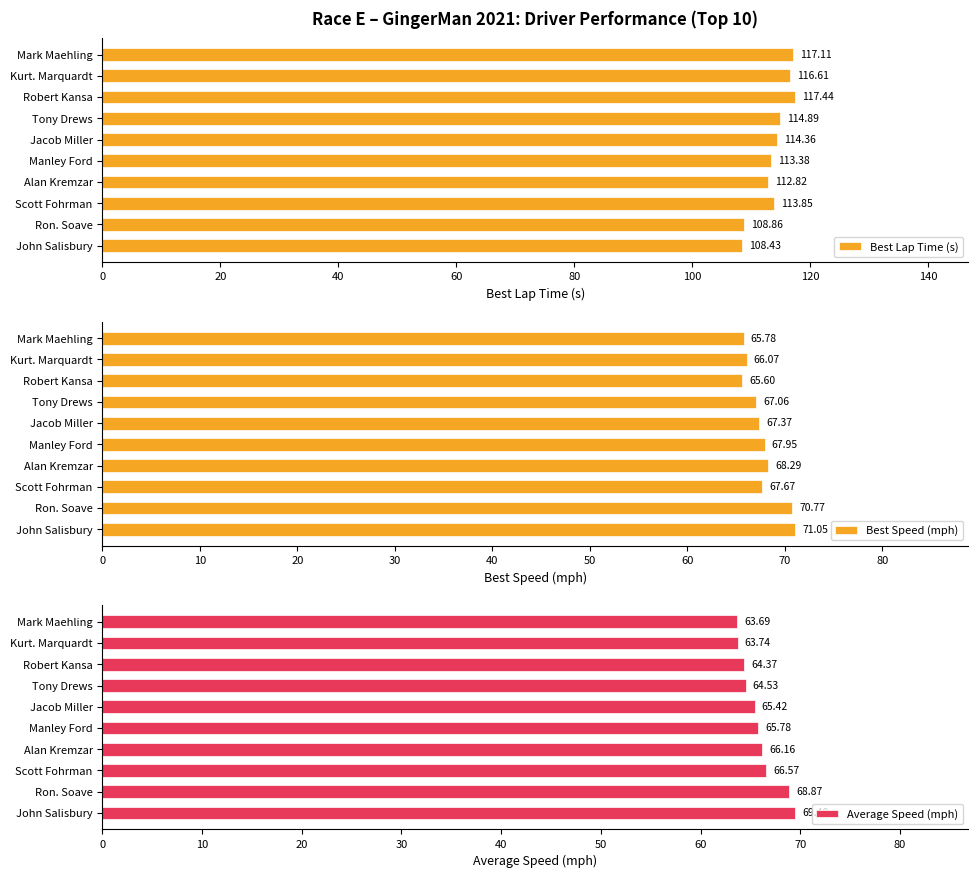

What are all the series names shown in the legend?

Best Lap Time (s), Best Speed (mph), Average Speed (mph)